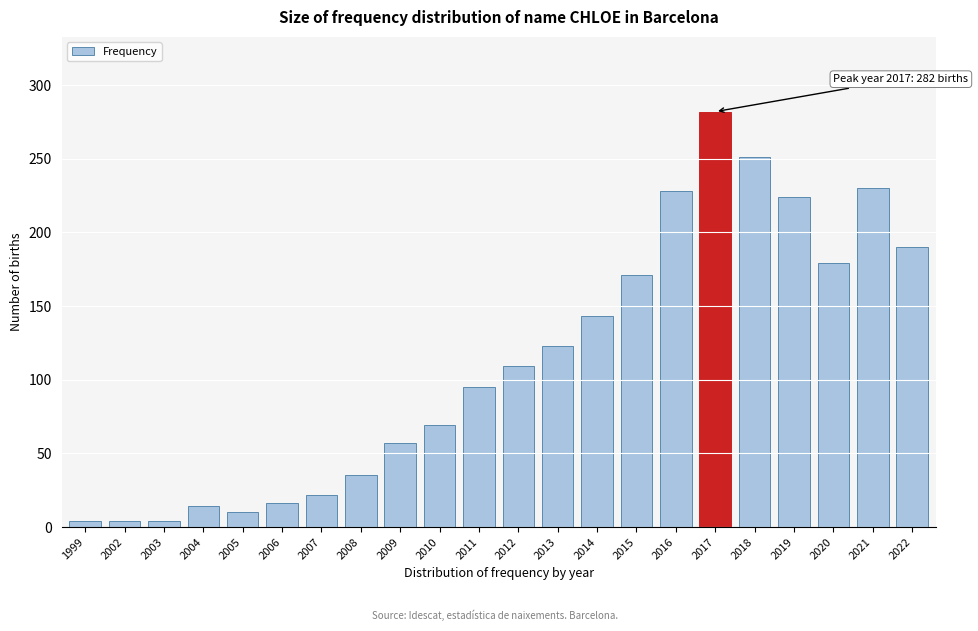

Reading right to left, extract all data points from this chart.

2022=190	2021=230	2020=179	2019=224	2018=251	2017=282	2016=228	2015=171	2014=143	2013=123	2012=109	2011=95	2010=69	2009=57	2008=35	2007=22	2006=16	2005=10	2004=14	2003=4	2002=4	1999=4